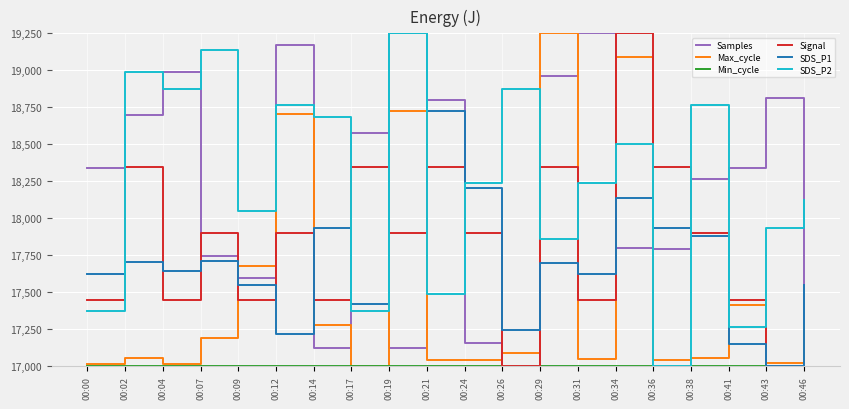

How many intersections are there between Max_cycle and SDS_P1?

8